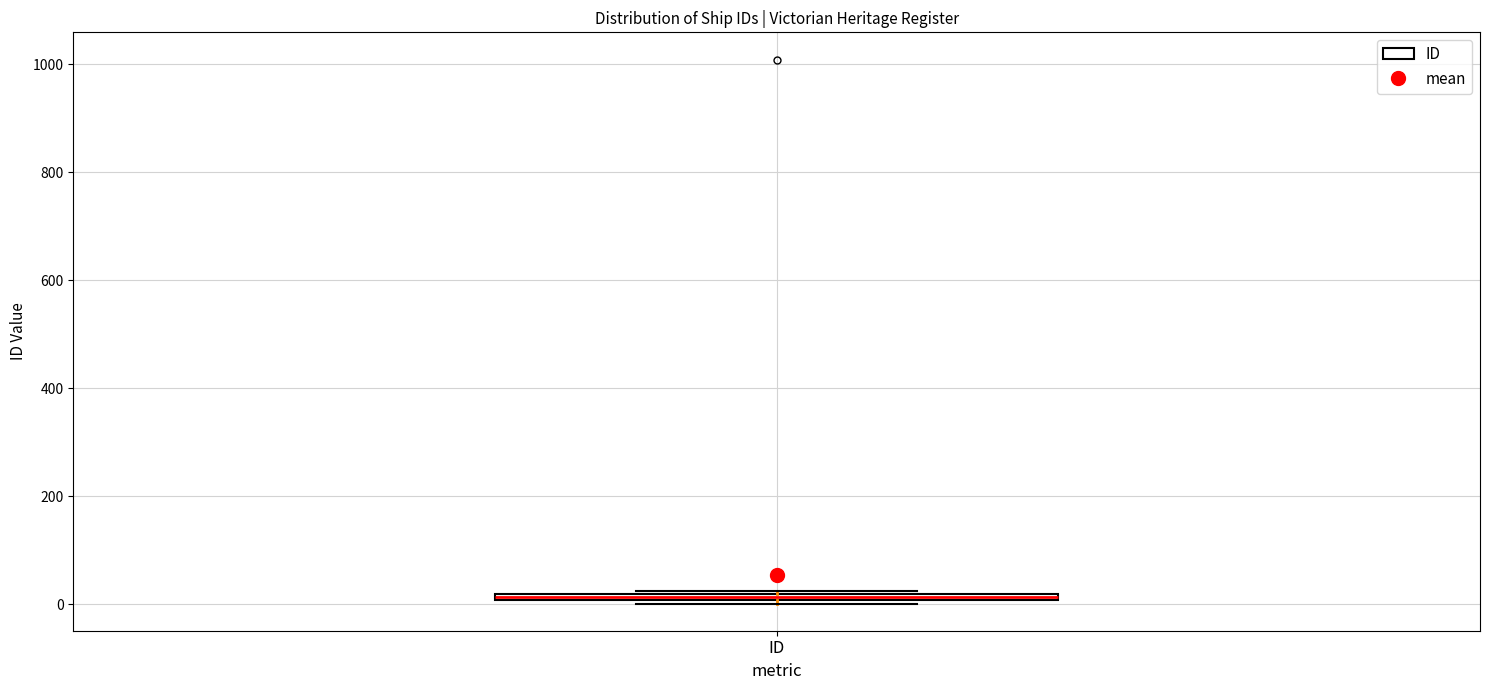

Where is the lower edge of the box for ID on the y-axis? The values are not printed on the chart, so give them approximately, as read against the axis.

0